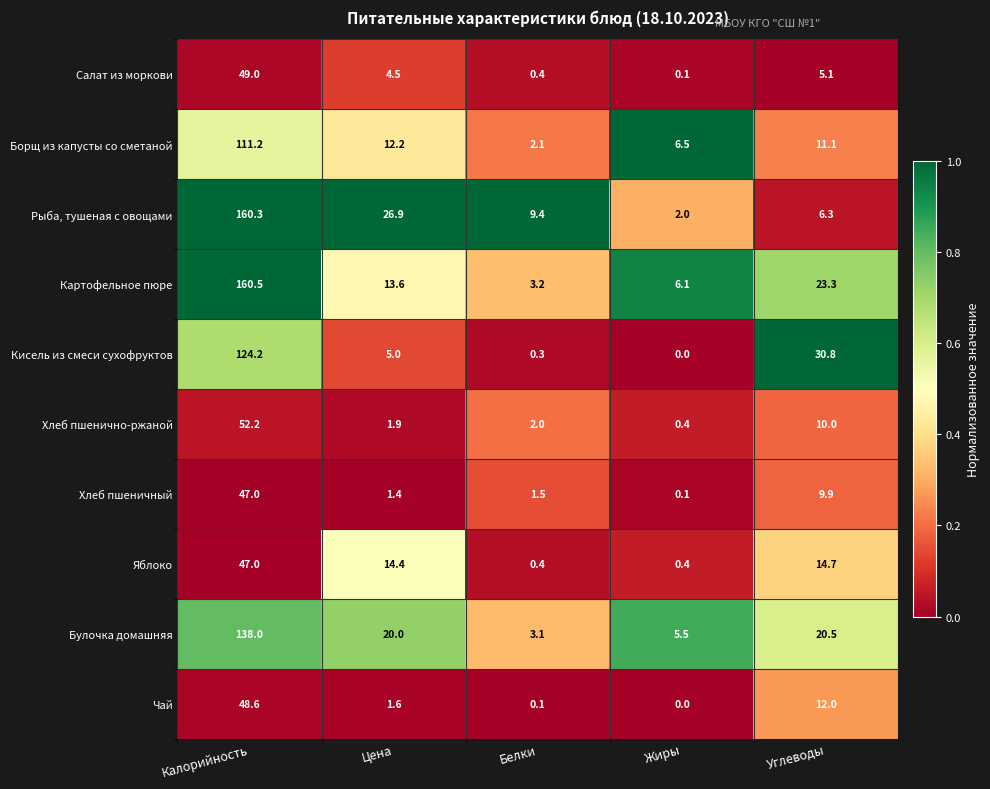

What is the sum of the Хлеб пшенично-ржаной values at Белки and Жиры?

2.4